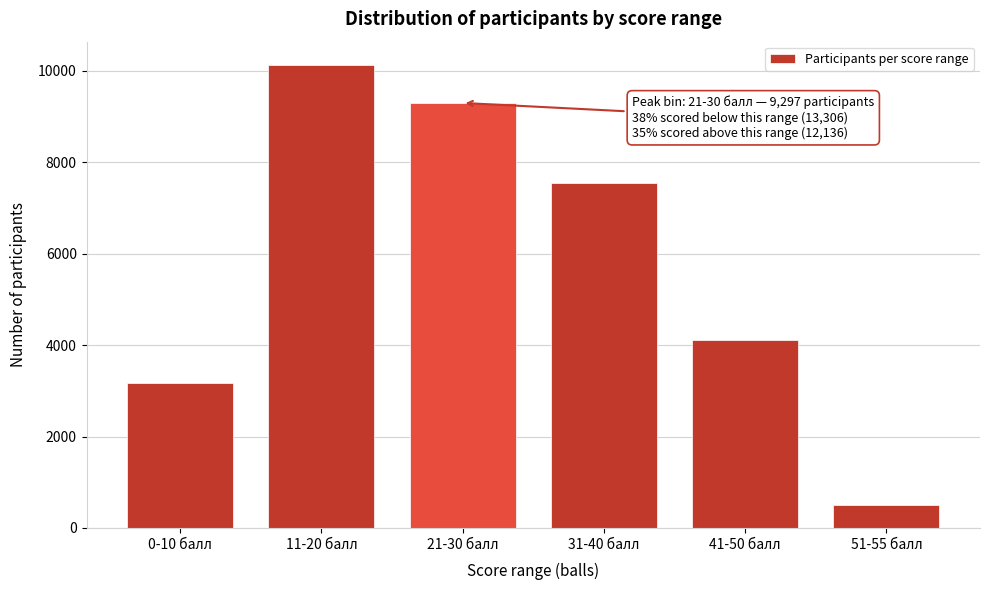

Reading left to right, what are all the values shown in this chart?

3175	10131	9297	7536	4104	496